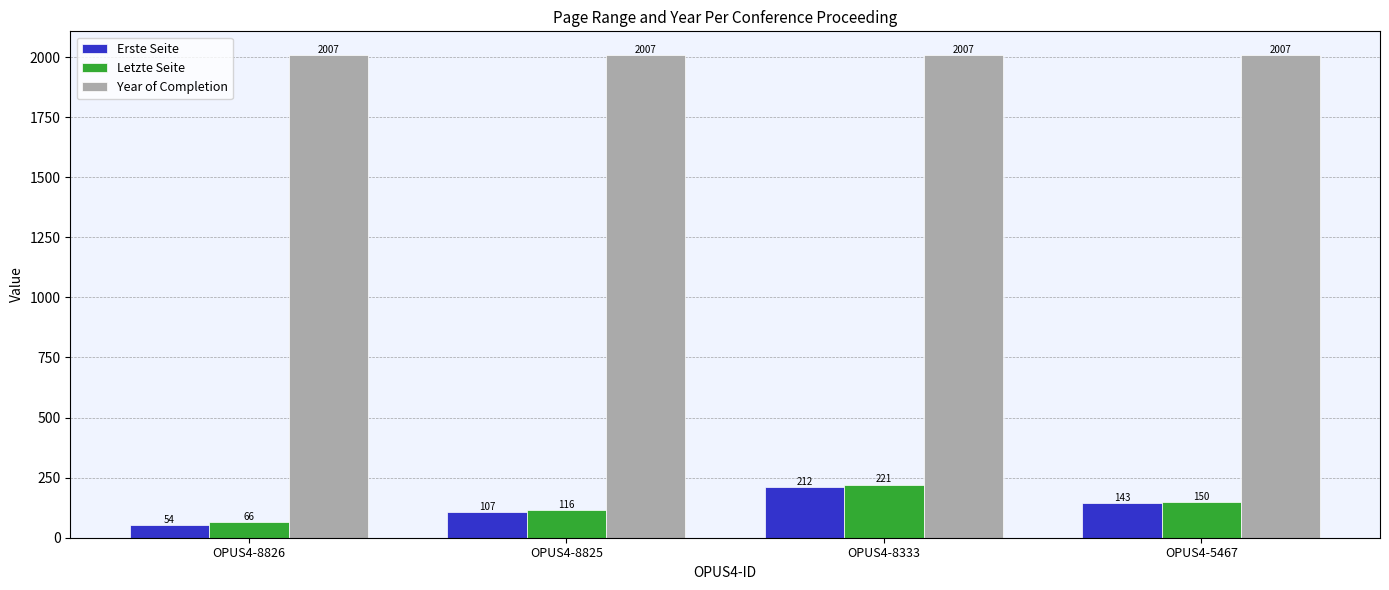

At which category is the sum across all series the highest?

OPUS4-8333